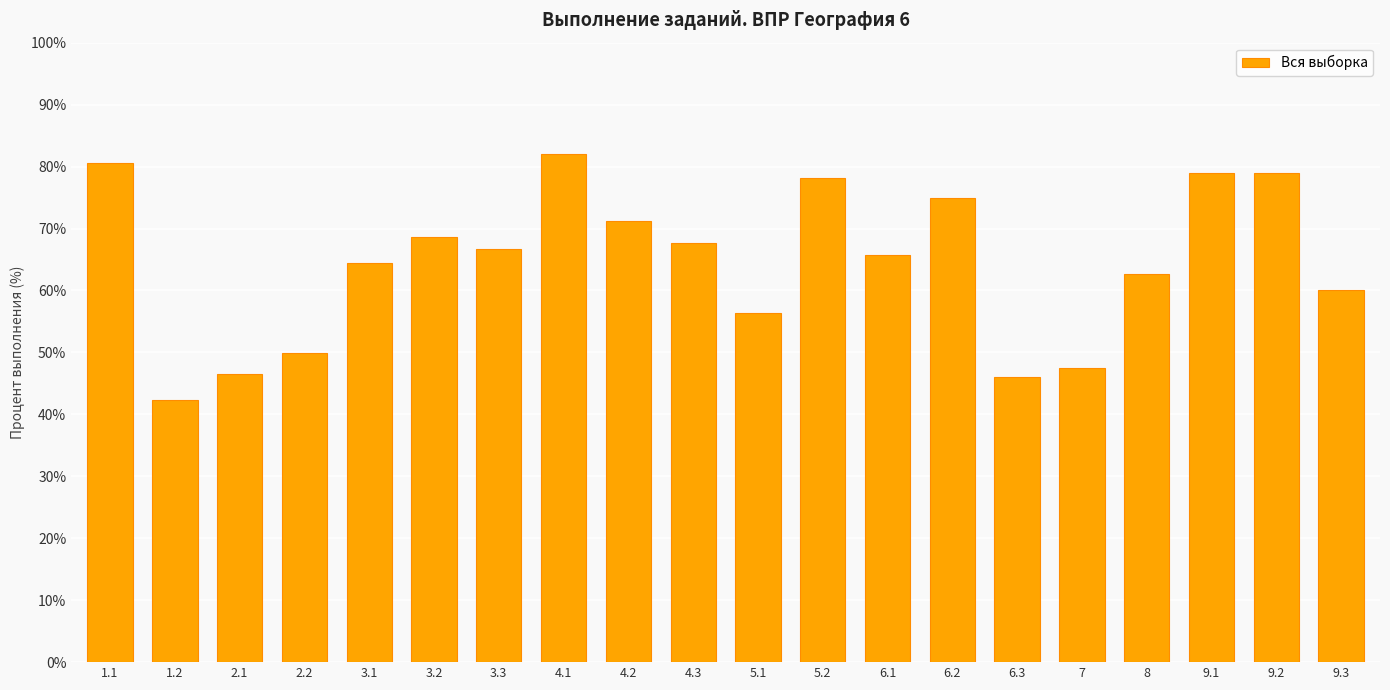

Between 9.1 and 2.1, which is larger?

9.1